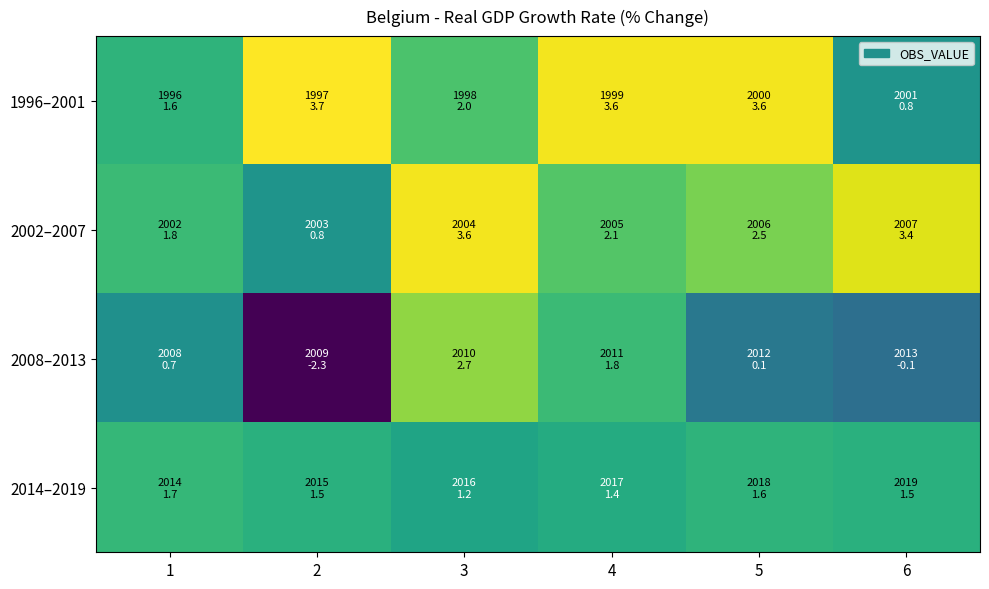

What is the greatest value displayed?

3.7